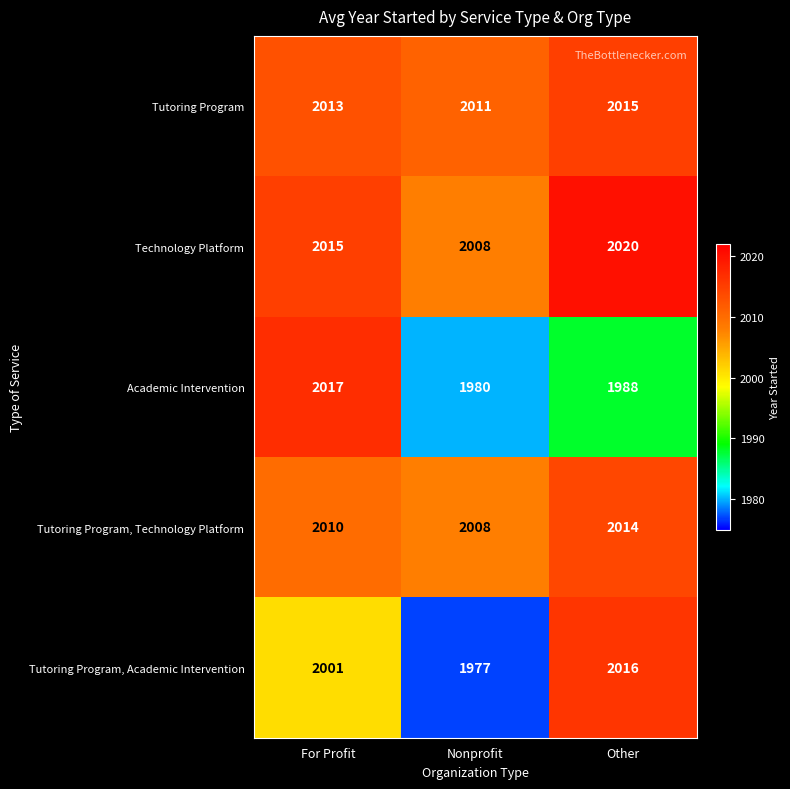

What is the maximum value shown in the chart?

2020